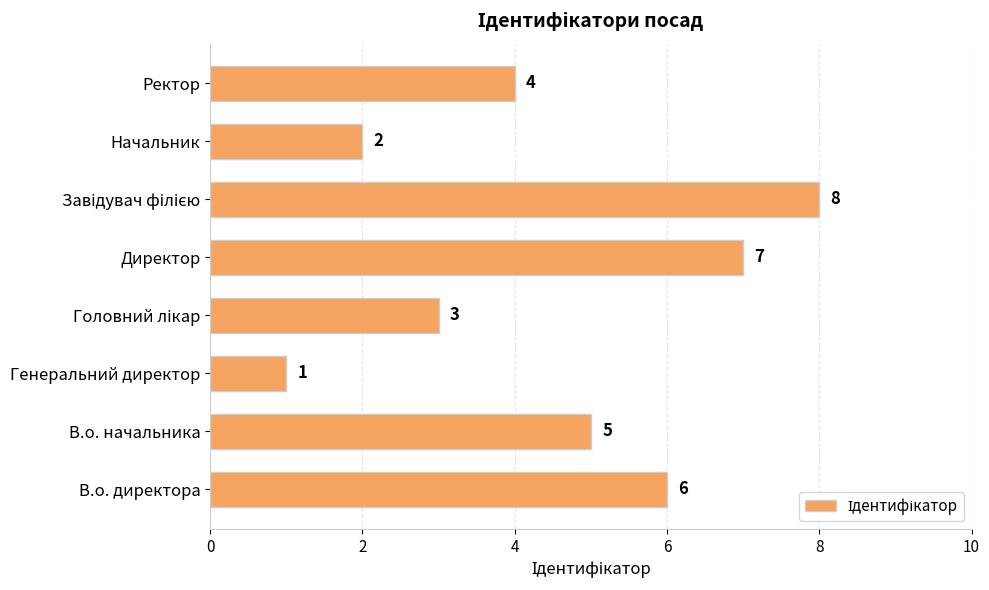

How many data points does each series have?

8